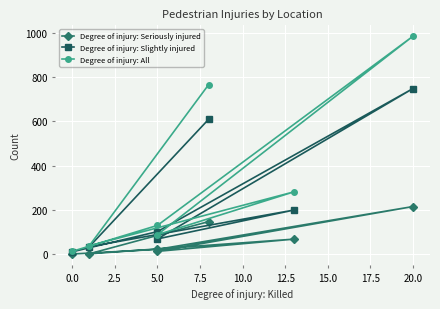

What is the smallest value displayed?

2